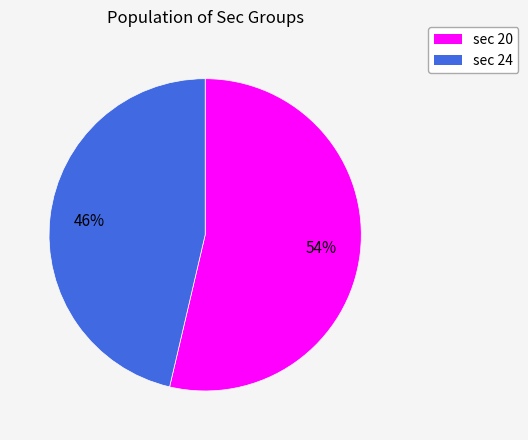

Does any single category account for the majority?

Yes